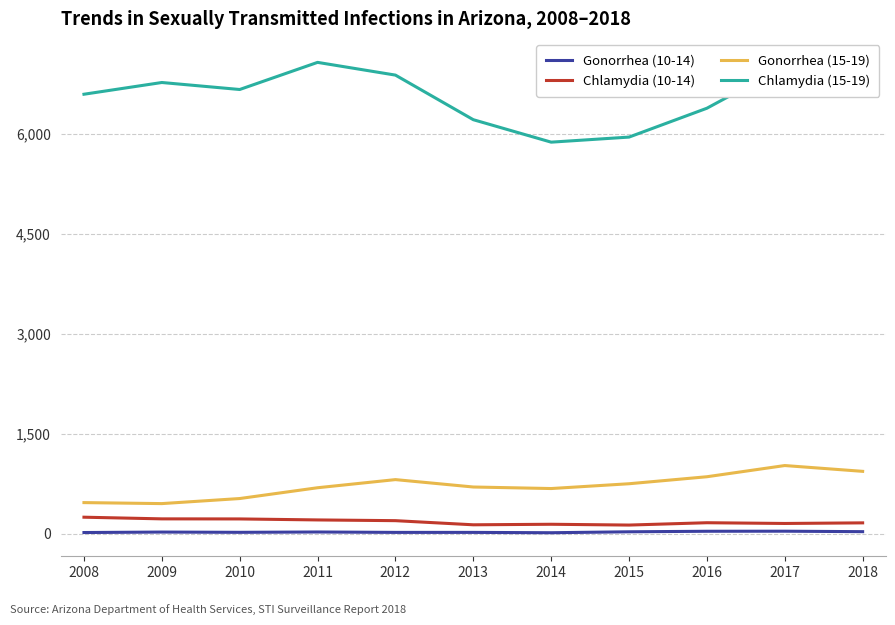

Which series has the largest range (max minus min)?

Chlamydia (15-19)